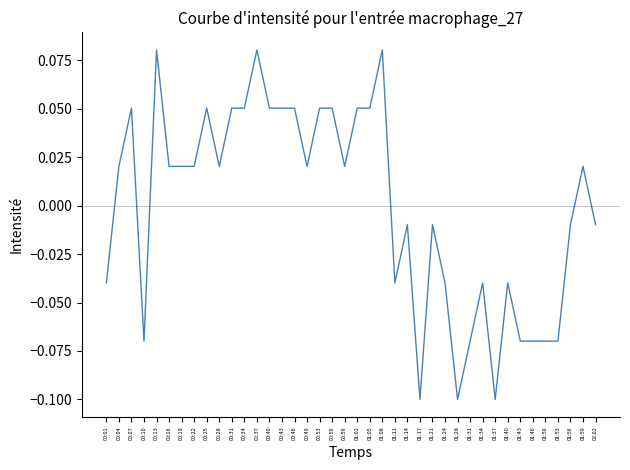

What position from the left is 01:31?

30